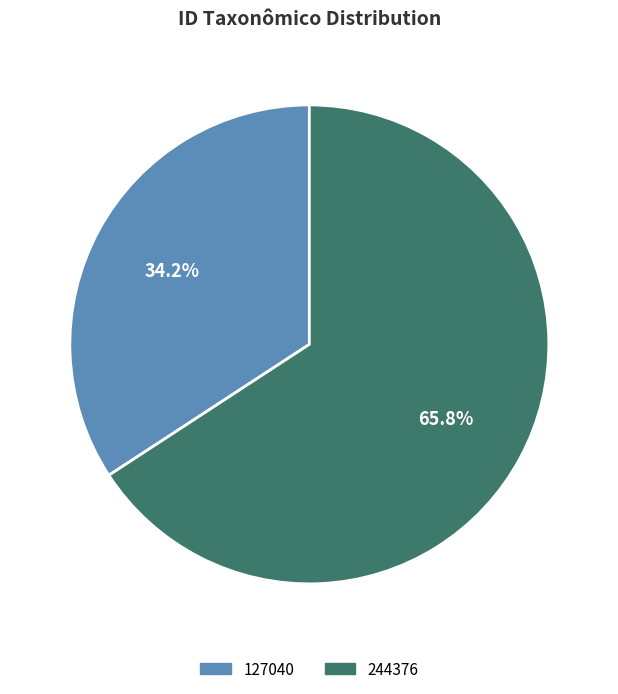

Approximately how many times larger is the value at 127040 compared to 244376?

0.5